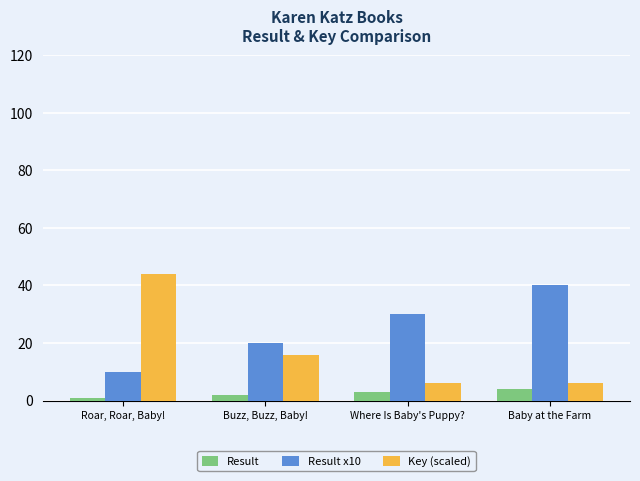

What is the difference between the Result values at Roar, Roar, Baby! and Where Is Baby's Puppy??

2